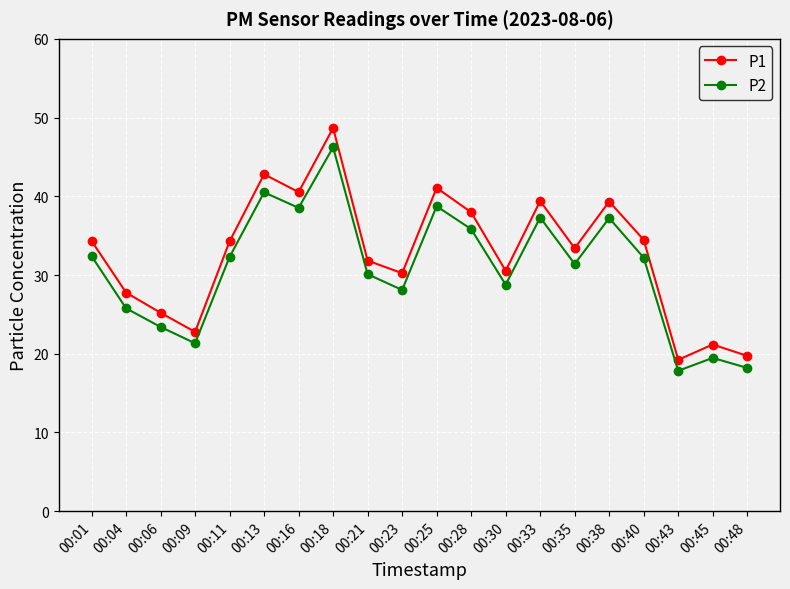

What is the difference between the second highest and second lowest values in the P1 series?

23.1